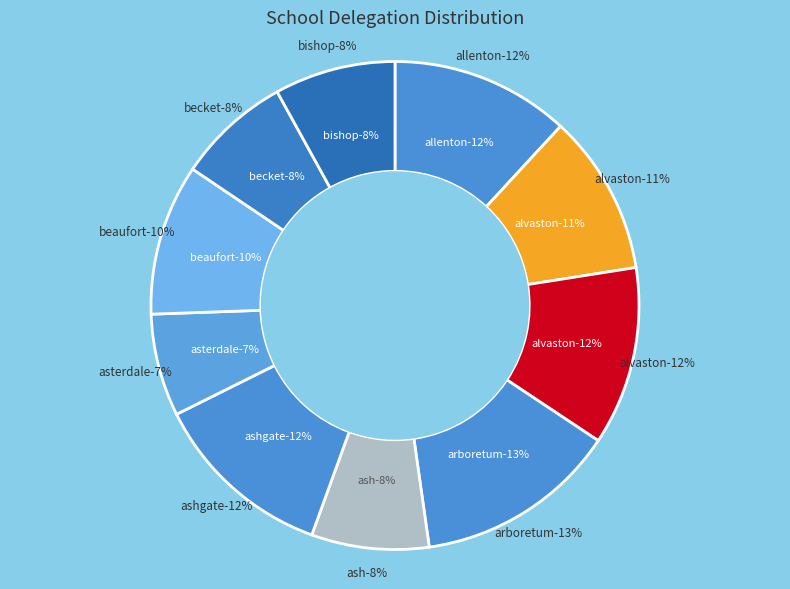

Rank the categories by value from highest to lowest.

Arboretum Primary School, Ashgate Primary School, Allenton Community Primary, Alvaston Junior School, Alvaston Infant and Nursery, Beaufort Community Primary, Bishop Lonsdale CE Aided, Ash Croft Primary School, Becket Primary School, Asterdale Primary School